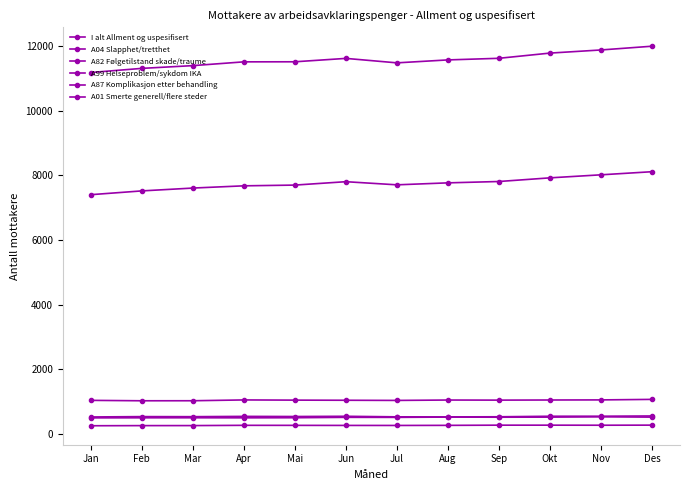

Is it true that A04 Slapphet/tretthet equals 7403 at Jan?

True